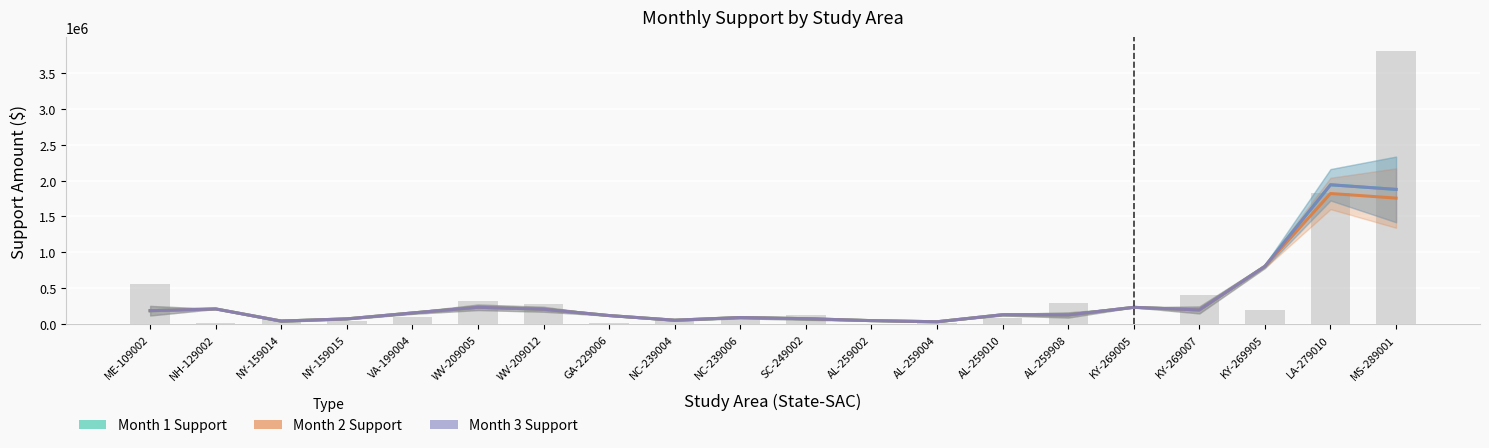

What is the label of the 16th bar from the right?

VA-199004